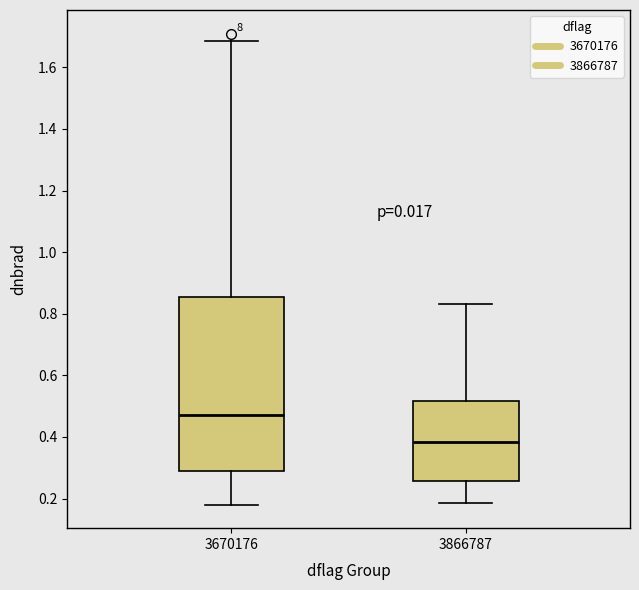

Reading left to right, transcribe this box plot: for each box, give where its median line is, the range the box spans, and where its two whiskers end, as read against the y-axis. The values are not printed on the chart, so give them approximately, as read against the axis.

3670176: median 0.48, box 0.28 to 0.86, whiskers 0.18 to 1.68
3866787: median 0.38, box 0.26 to 0.52, whiskers 0.18 to 0.84